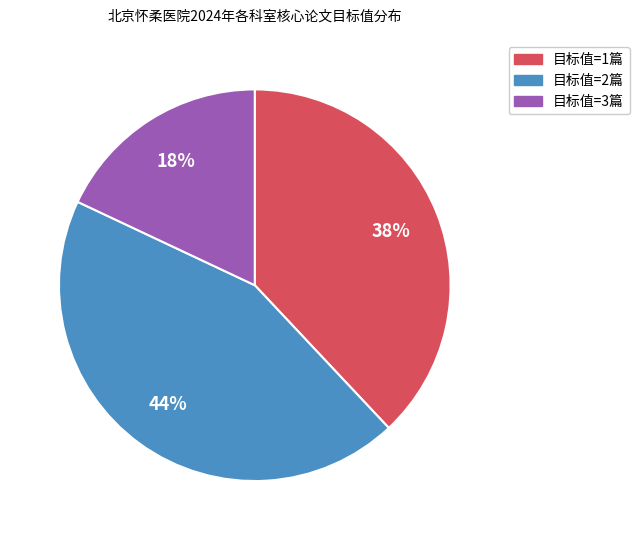

To the nearest percent, what is the average slice percentage?

33%